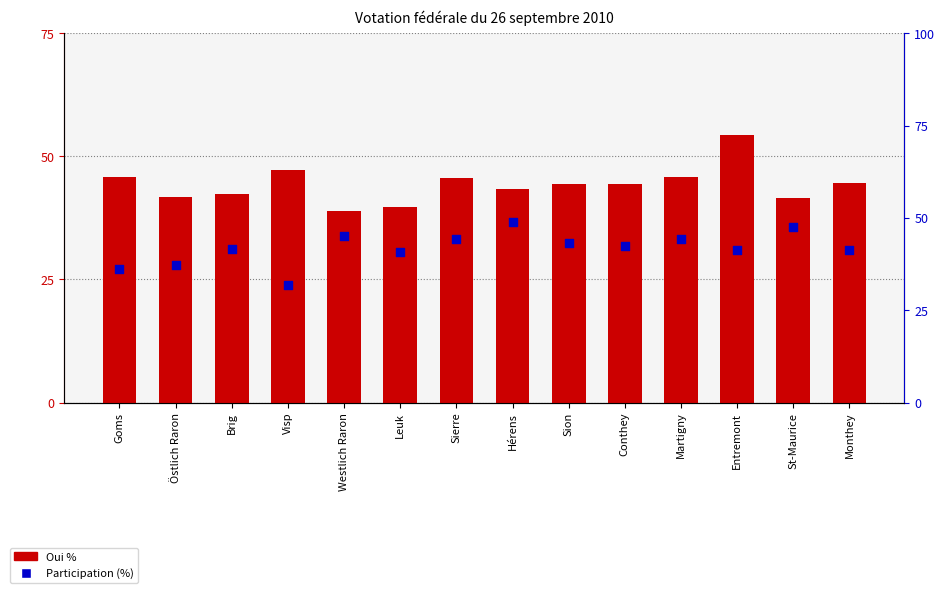

Is the value of Oui % at Monthey greater than the value of Participation (%) at Monthey?

Yes